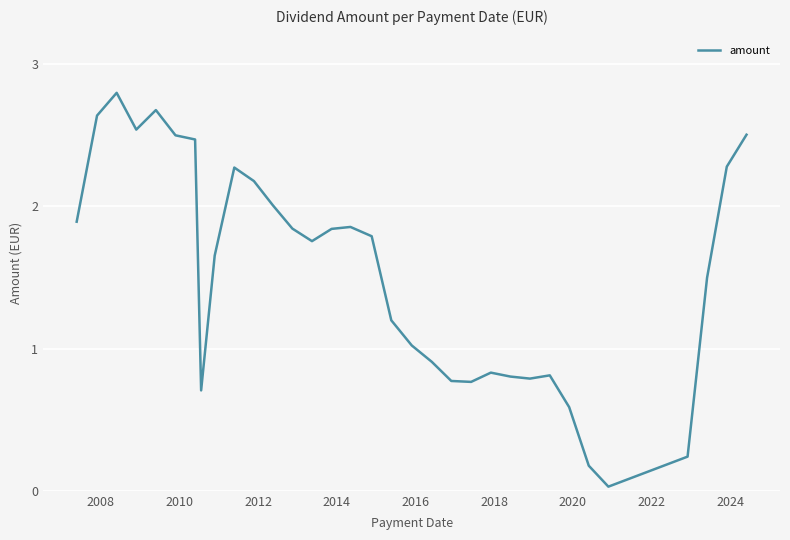

What is the difference between the maximum and minimum values?

2.8